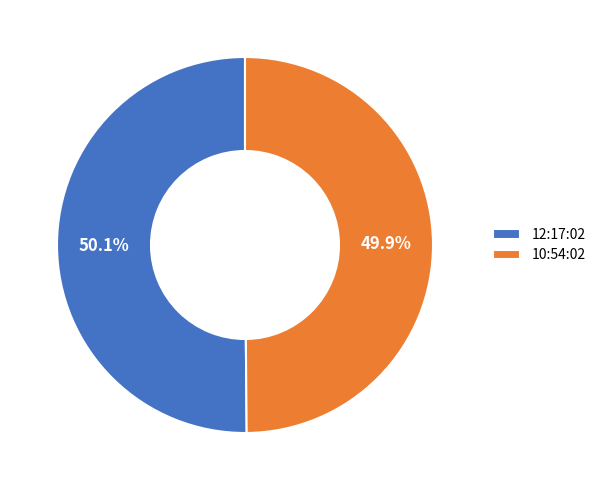

To the nearest percent, what percentage of the pie is 10:54:02?

50%